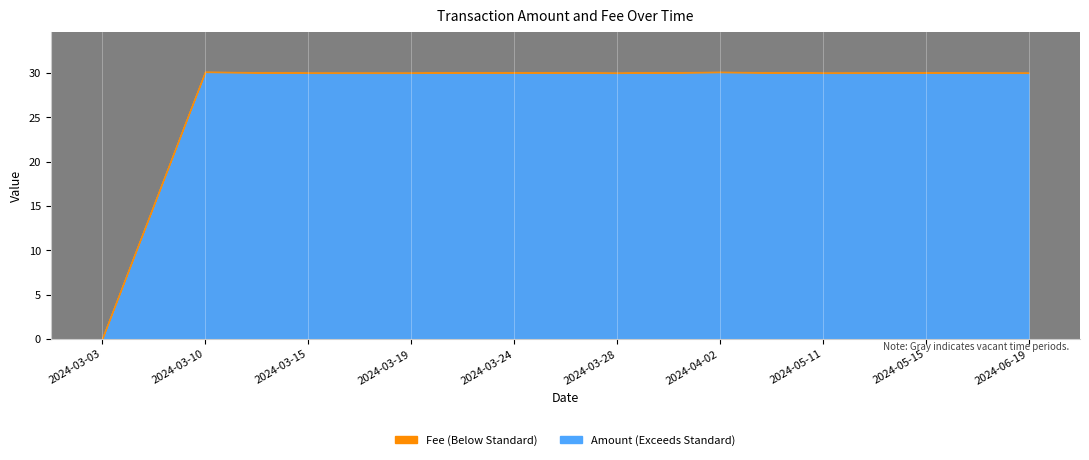

At which category does the chart reach its peak across all series?

2024-03-10